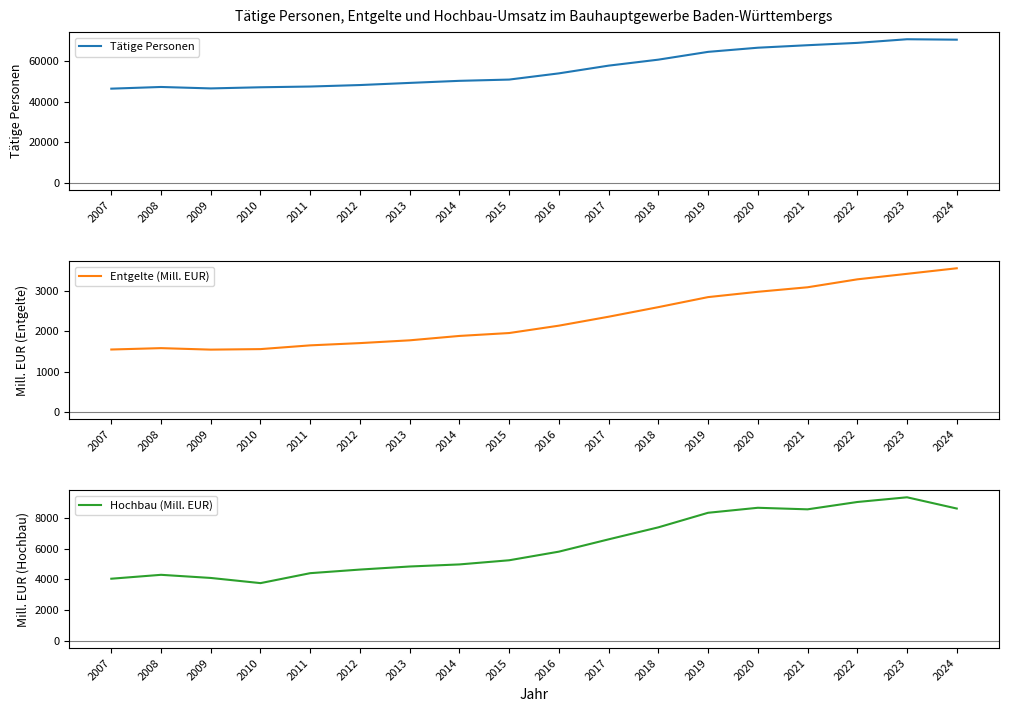

Between 2009 and 2017, which series saw the biggest shift?

Tätige Personen